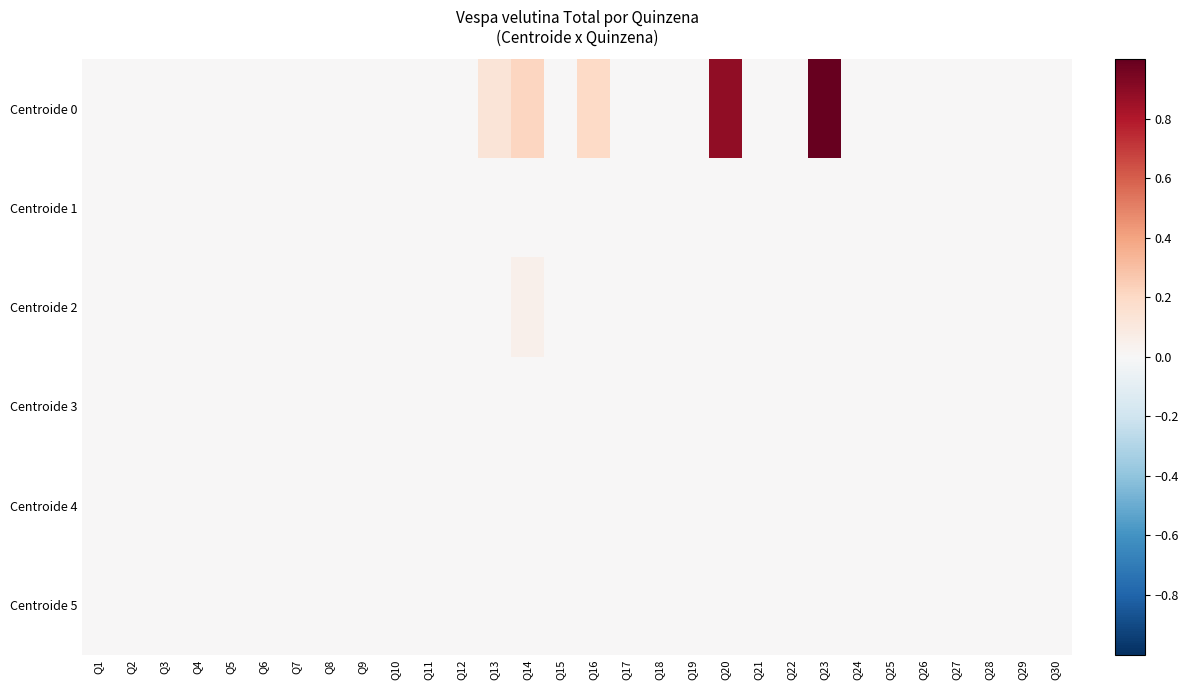

Rank the series by their maximum value, from lowest to highest.

Centroide 1, Centroide 3, Centroide 4, Centroide 5, Centroide 2, Centroide 0